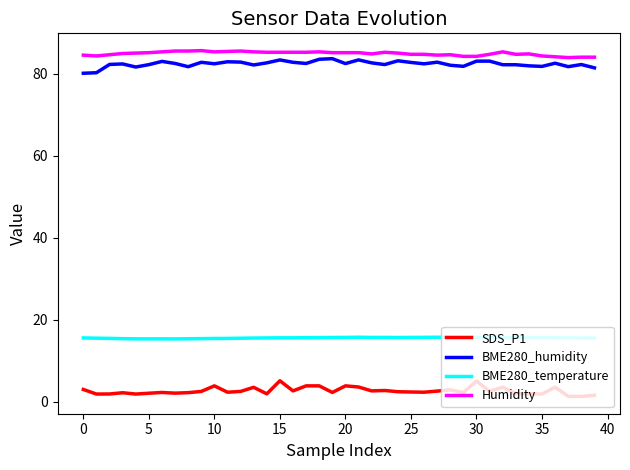

True or false: BME280_humidity and SDS_P1 intersect in this chart.

False